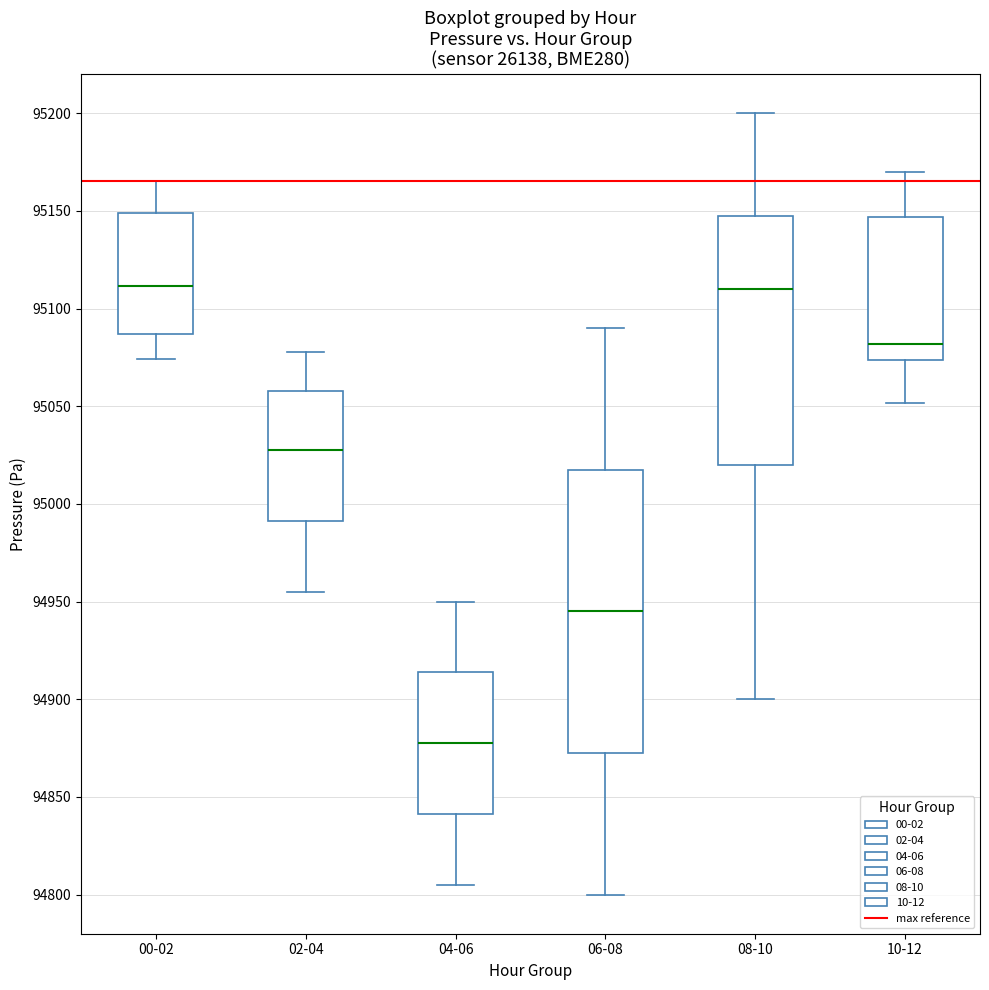

Where does the lower whisker of the box for 00-02 end on the y-axis? The values are not printed on the chart, so give them approximately, as read against the axis.

95075